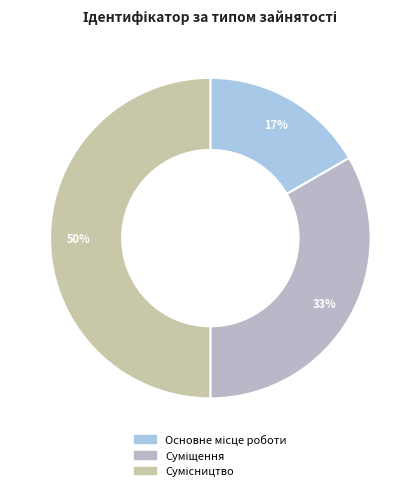

To the nearest percent, what is the difference between the largest and smallest slice percentages?

33%